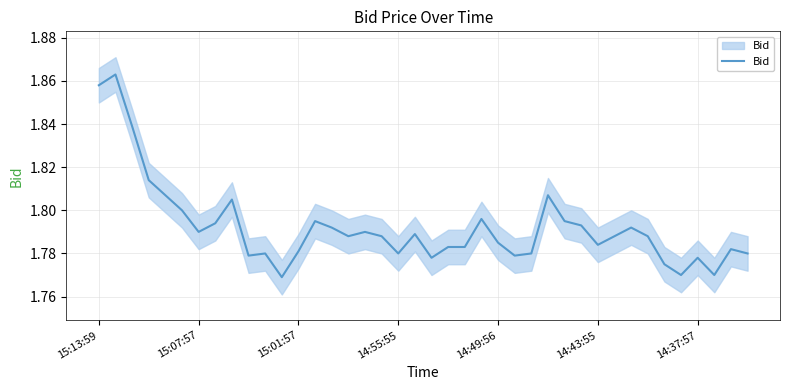

What is the average value?

1.8